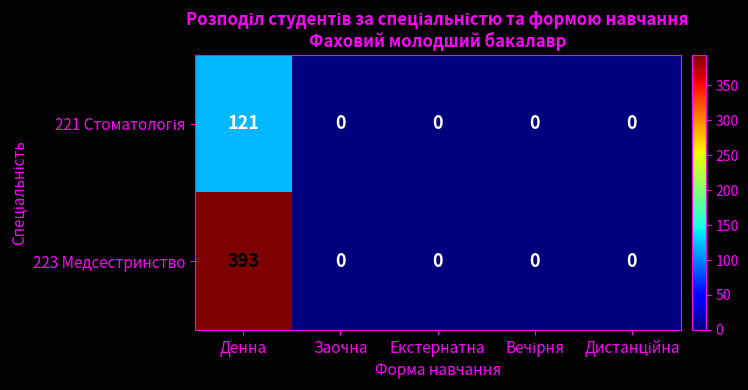

How many values in 223 Медсестринство are above zero?

1